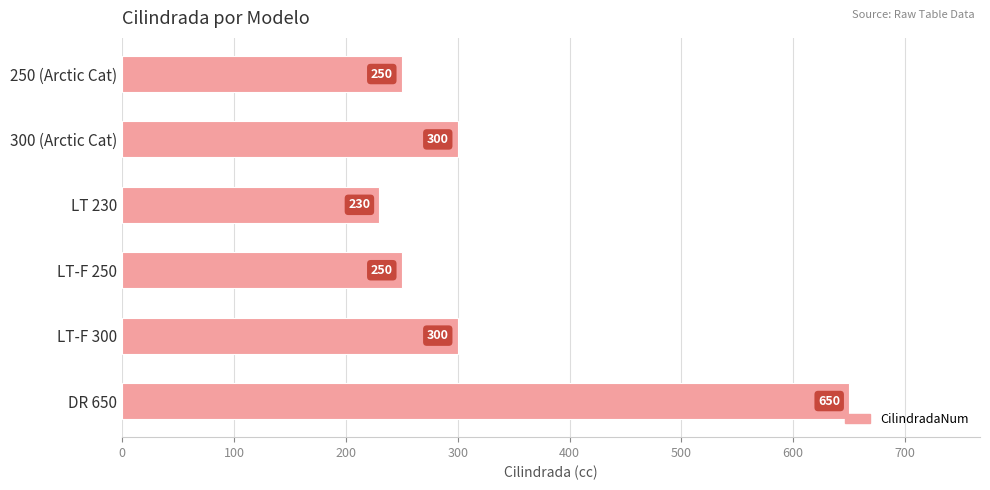

What is the approximate value at LT-F 250?

250